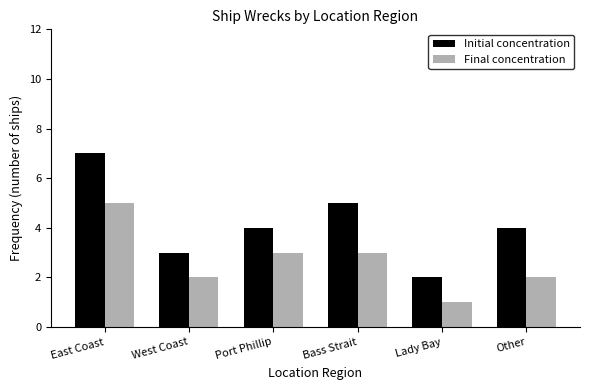

List the series in order of their peak value, highest first.

Initial concentration, Final concentration